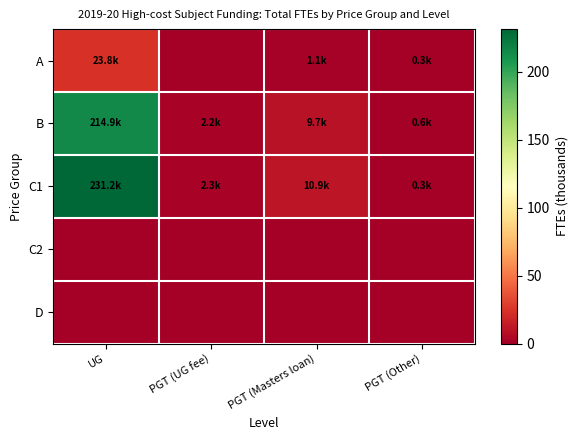

At how many categories does at least one series exceed 40?

1